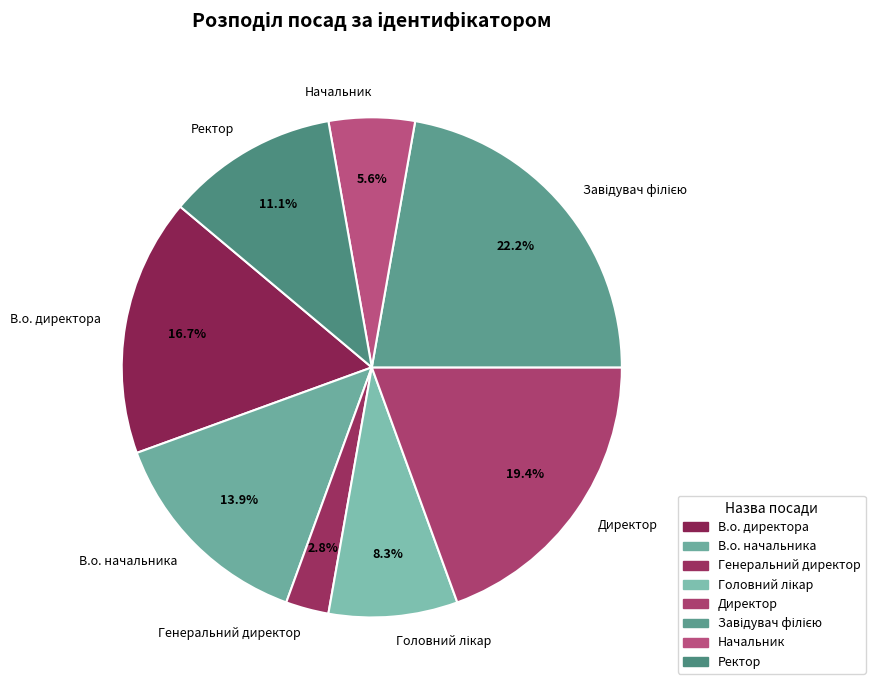

To the nearest percent, what percentage of the pie is Начальник?

6%